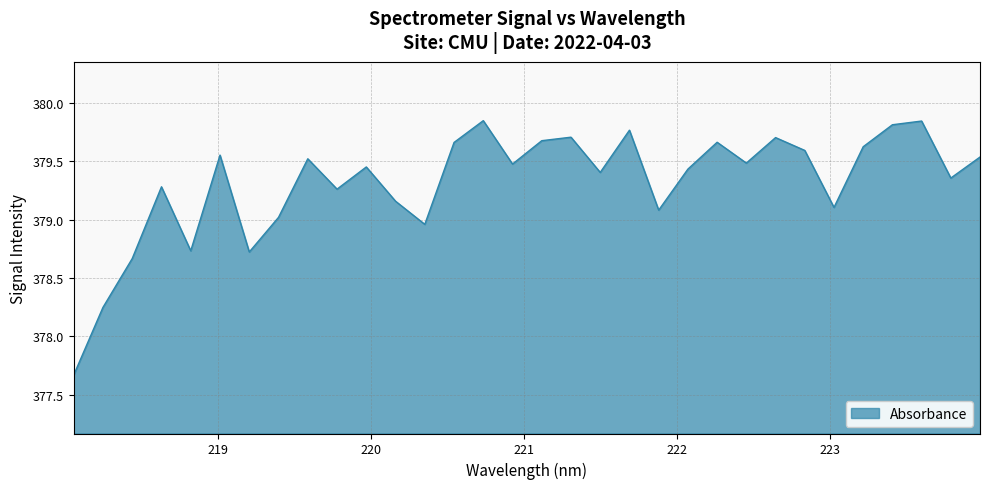

What is the minimum value shown in the chart?

377.7